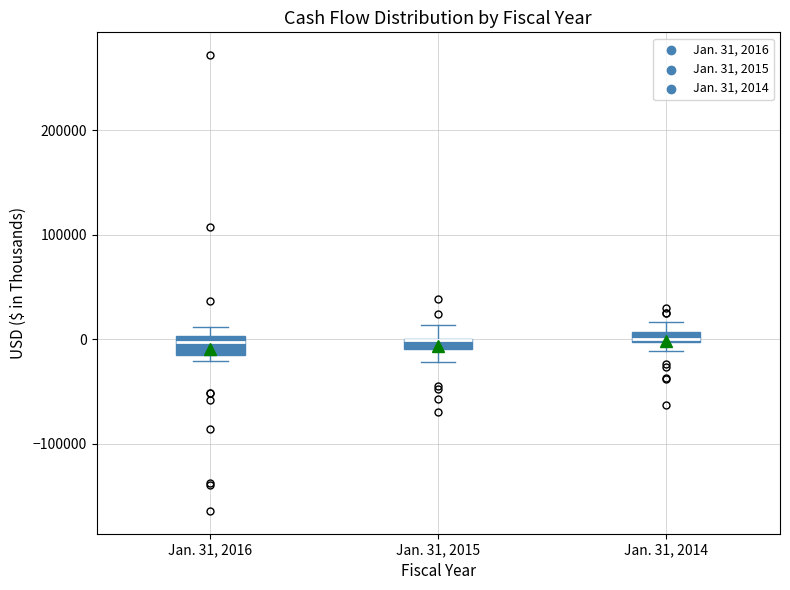

Where does the upper whisker of the box for Jan. 31, 2015 end on the y-axis? The values are not printed on the chart, so give them approximately, as read against the axis.

10000